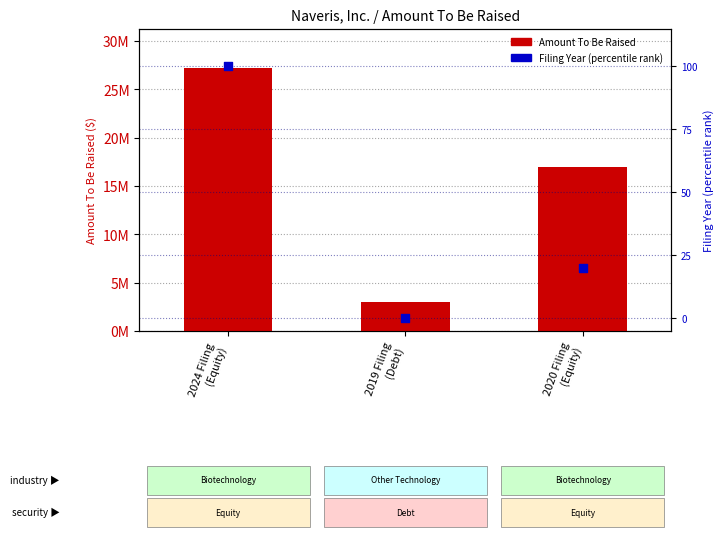

At how many categories does at least one series exceed 13665959?

2